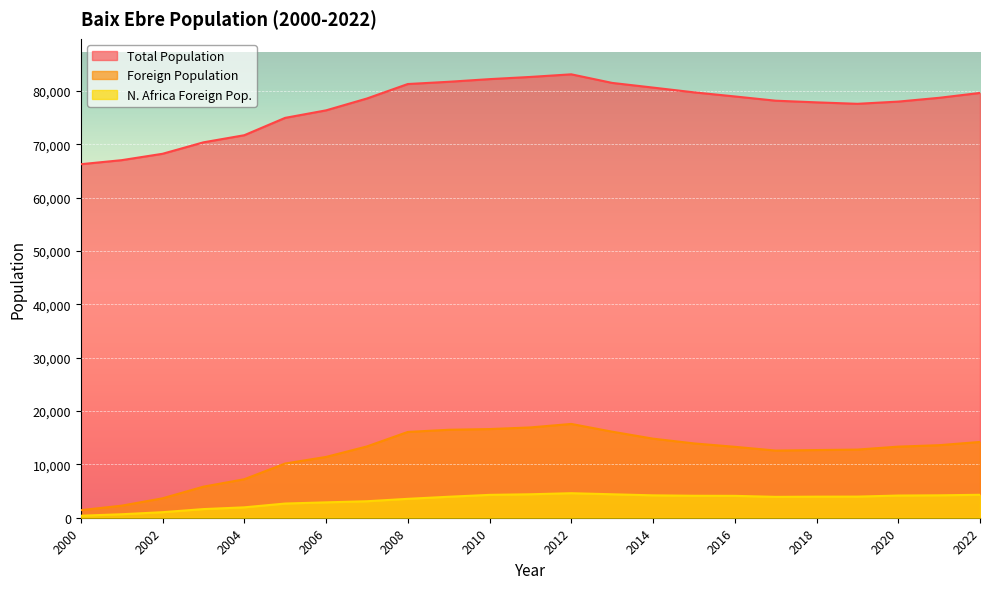

What is the difference between the maximum and second lowest values in the N. Africa Foreign Pop. series?

3943